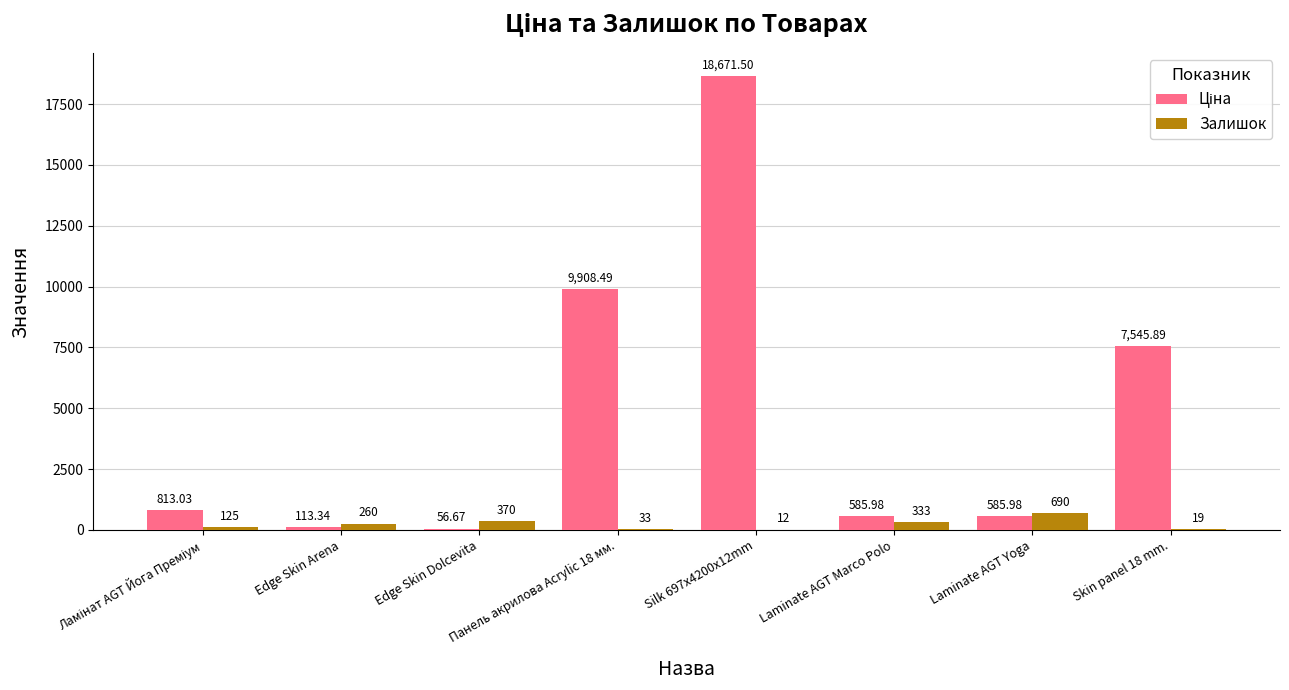

How many data points does each series have?

8